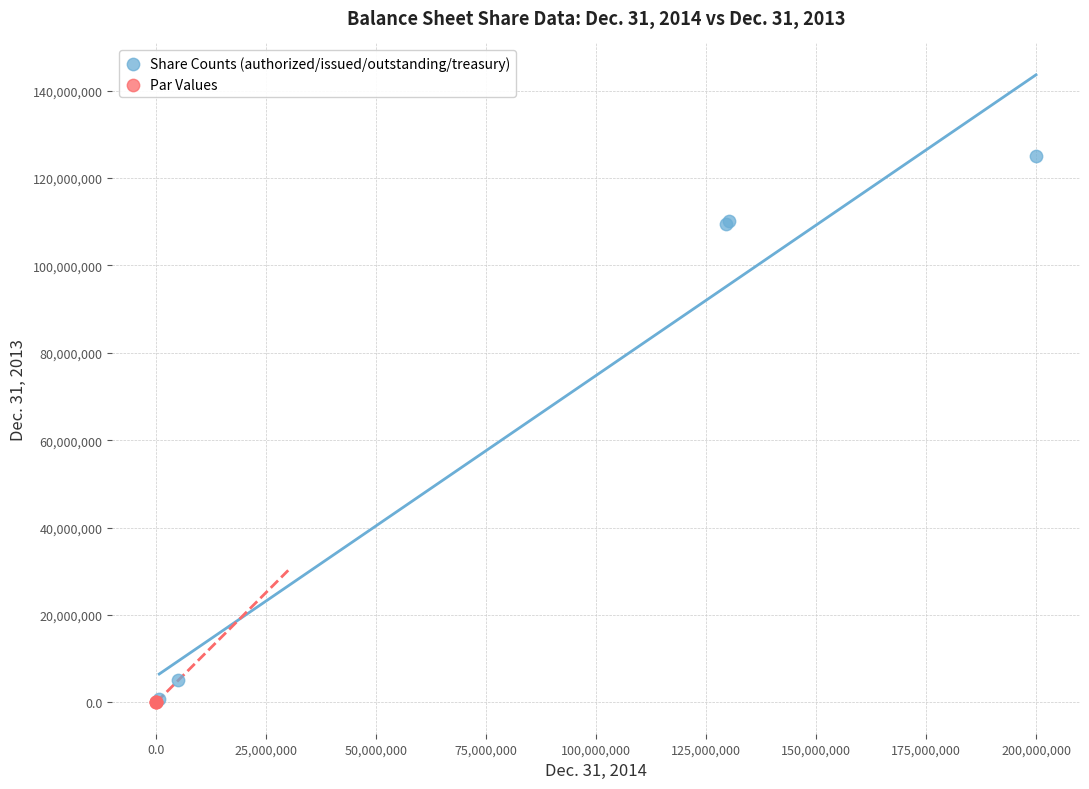

Which series has the widest spread of Y values?

Share Counts (authorized/issued/outstanding/treasury)